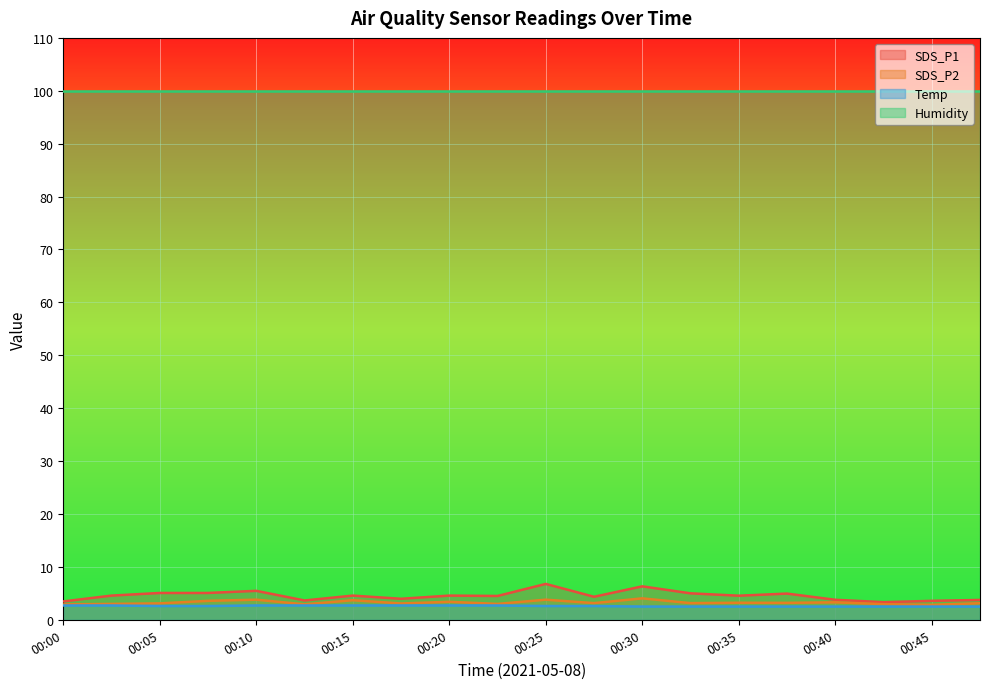

What is the average value of the SDS_P2 series?

3.3